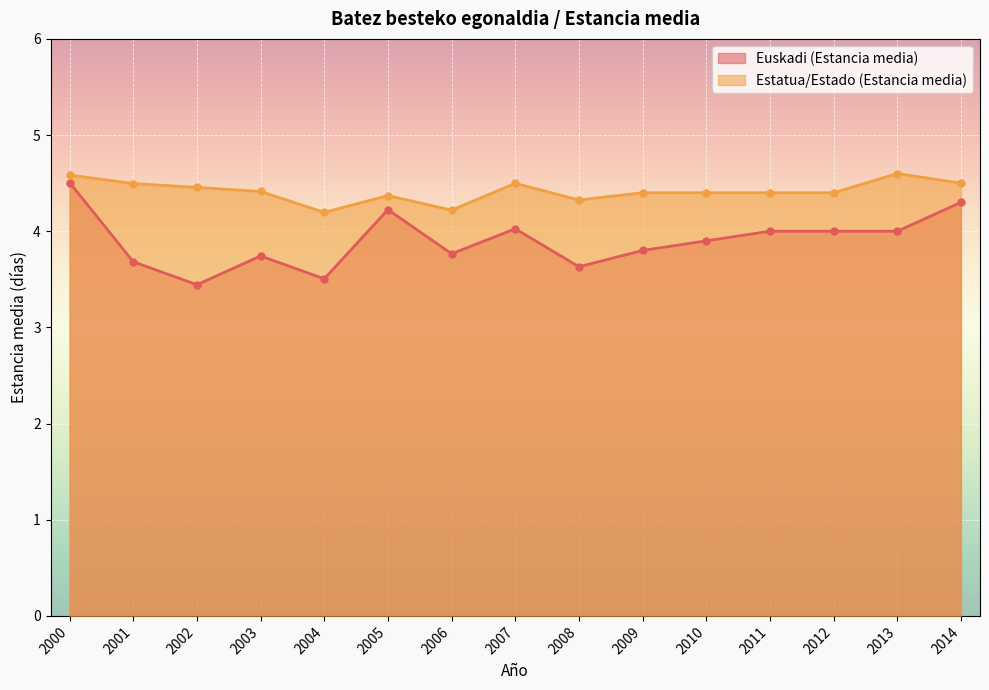

At how many categories does at least one series exceed 4?

15